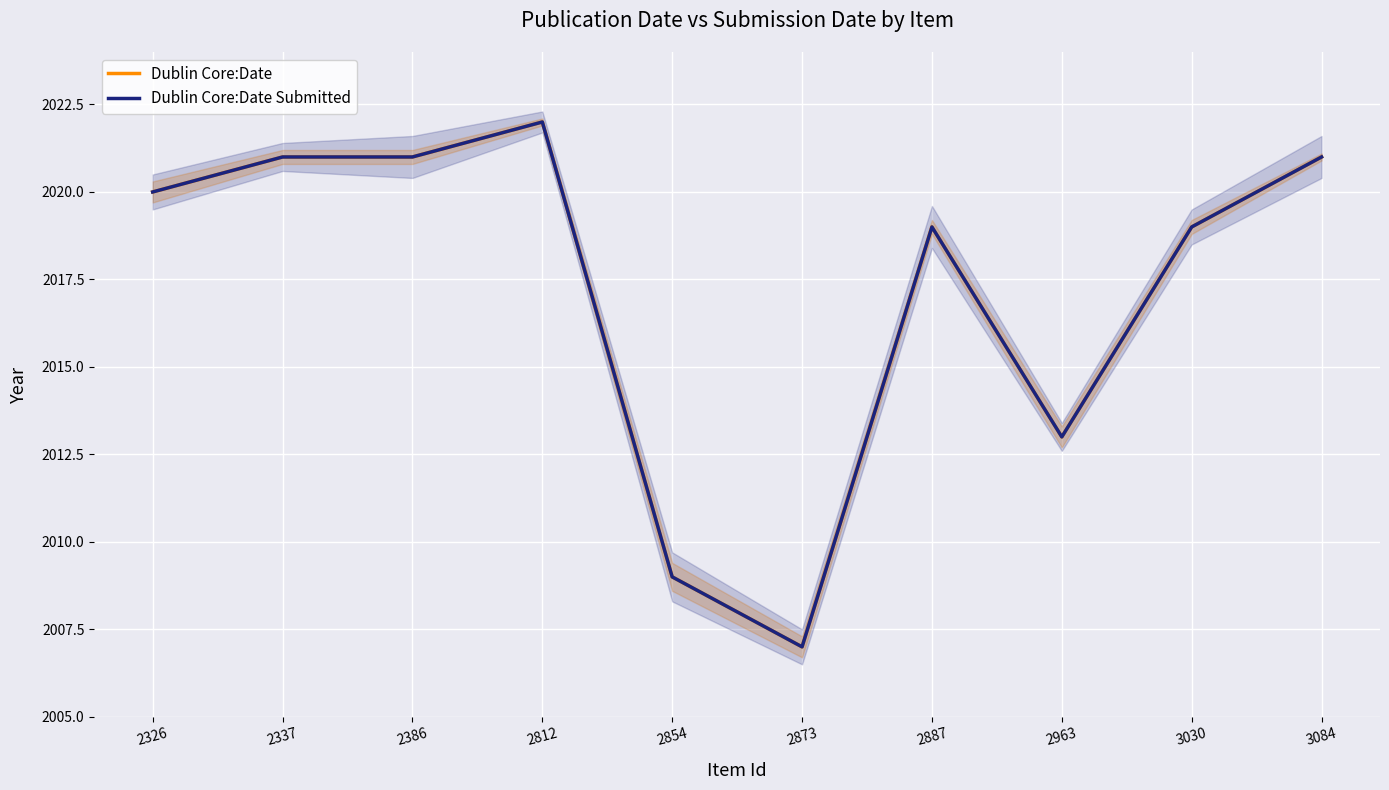

Does the chart display data point markers on the line(s)?

No